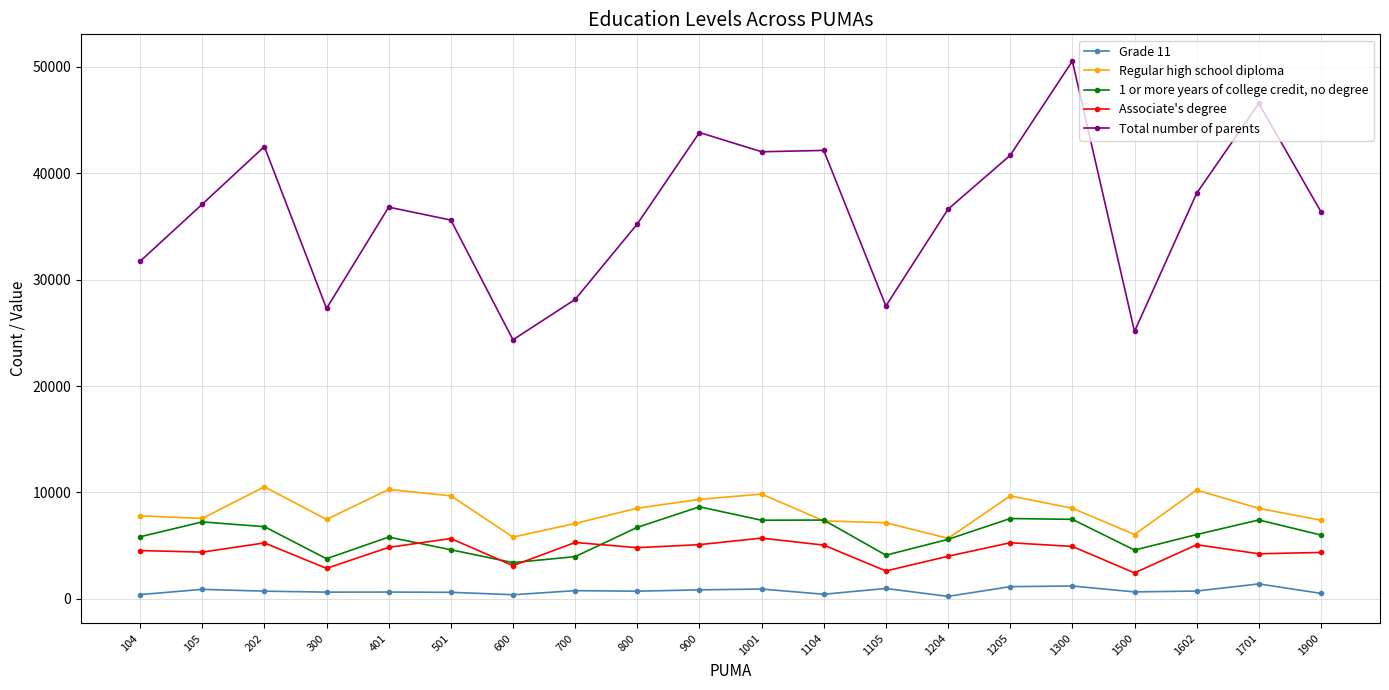

Which series has the largest range (max minus min)?

Total number of parents